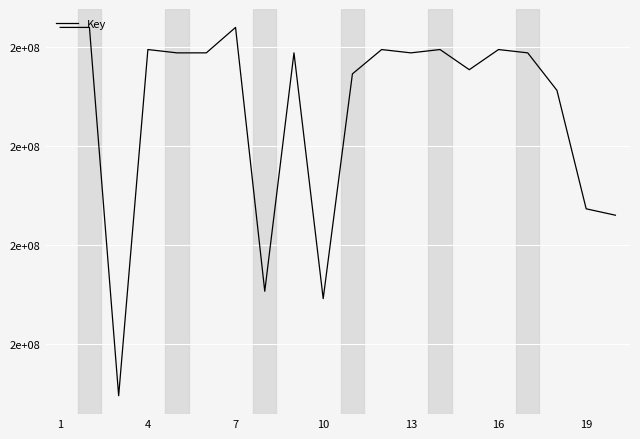

Is this an area chart (filled region under the line)?

No